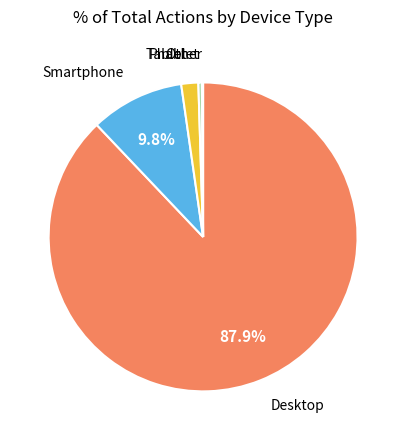

Is there any slice that represents more than half of the pie?

Yes